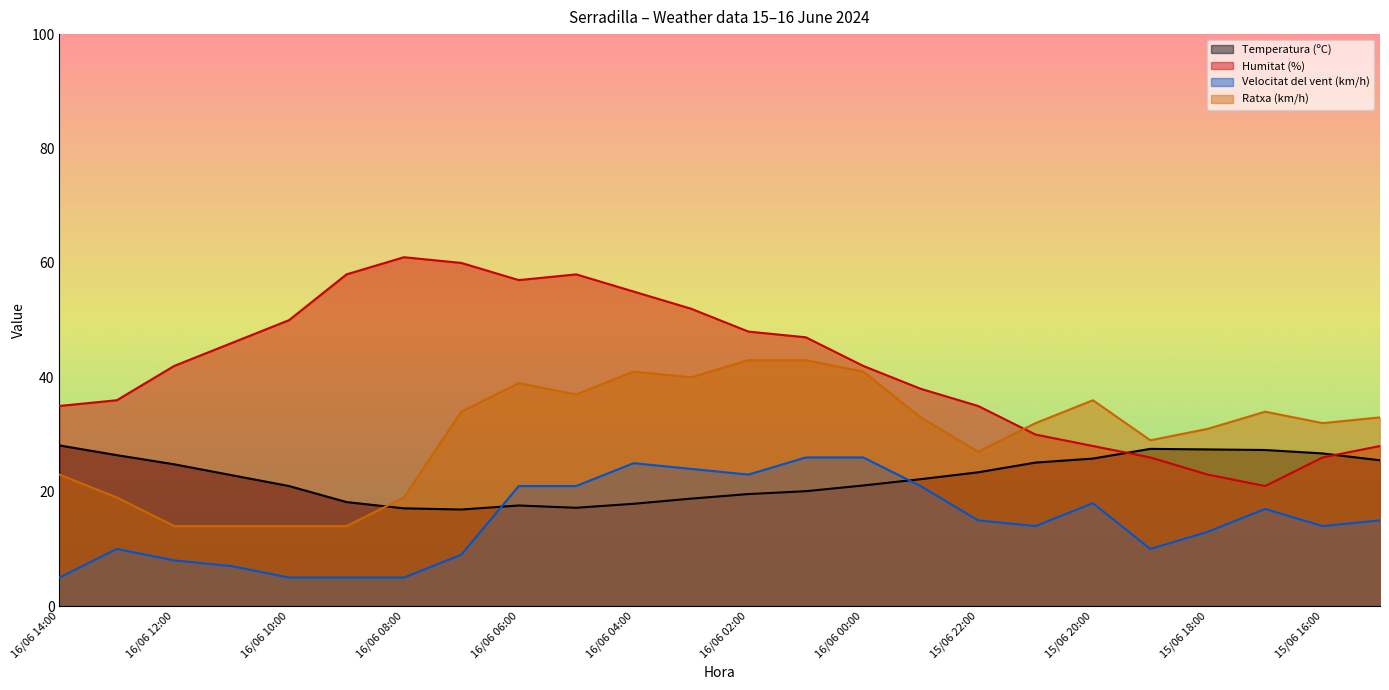

Between 16/06 08:00 and 16/06 06:00, which is larger?

16/06 06:00